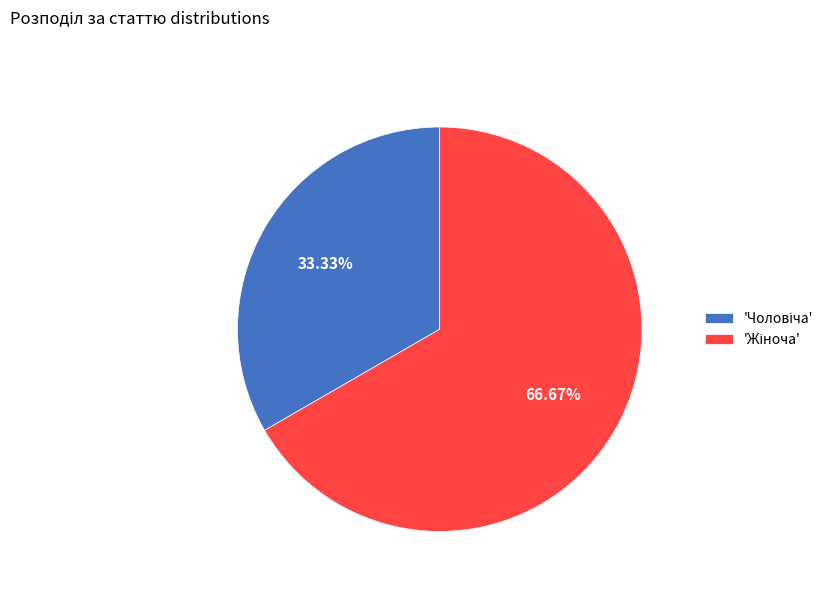

Is there a majority slice in this chart?

Yes